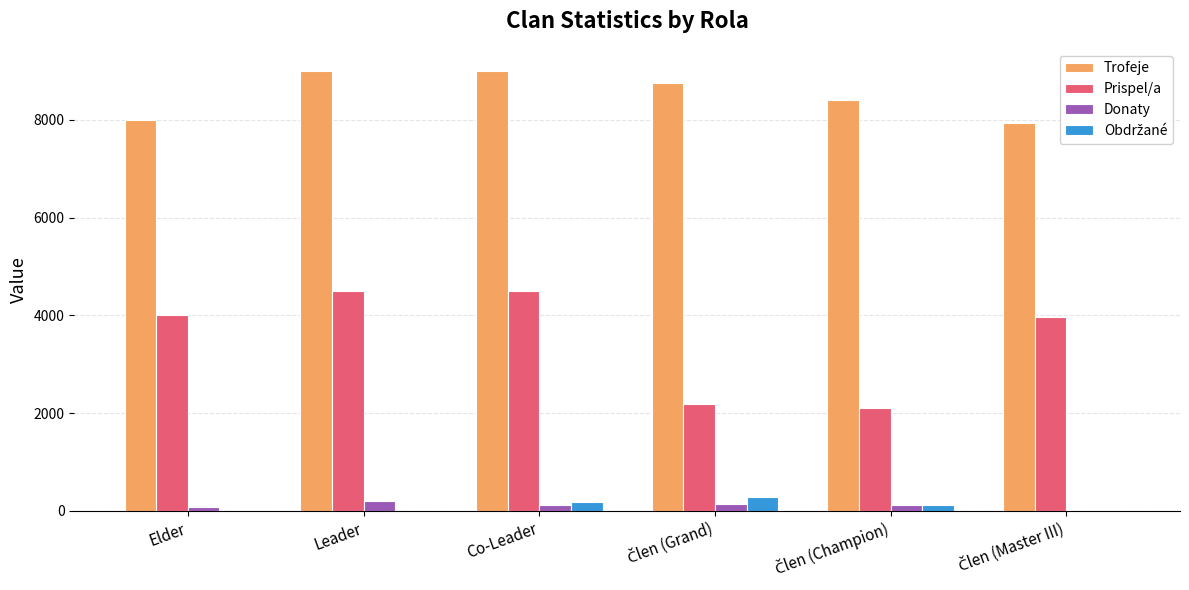

True or false: Trofeje has a value of 8000 at Elder.

True